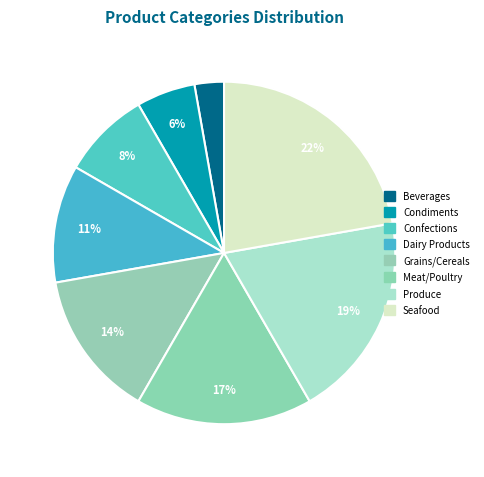

Does Grains/Cereals represent more than half of the total?

No